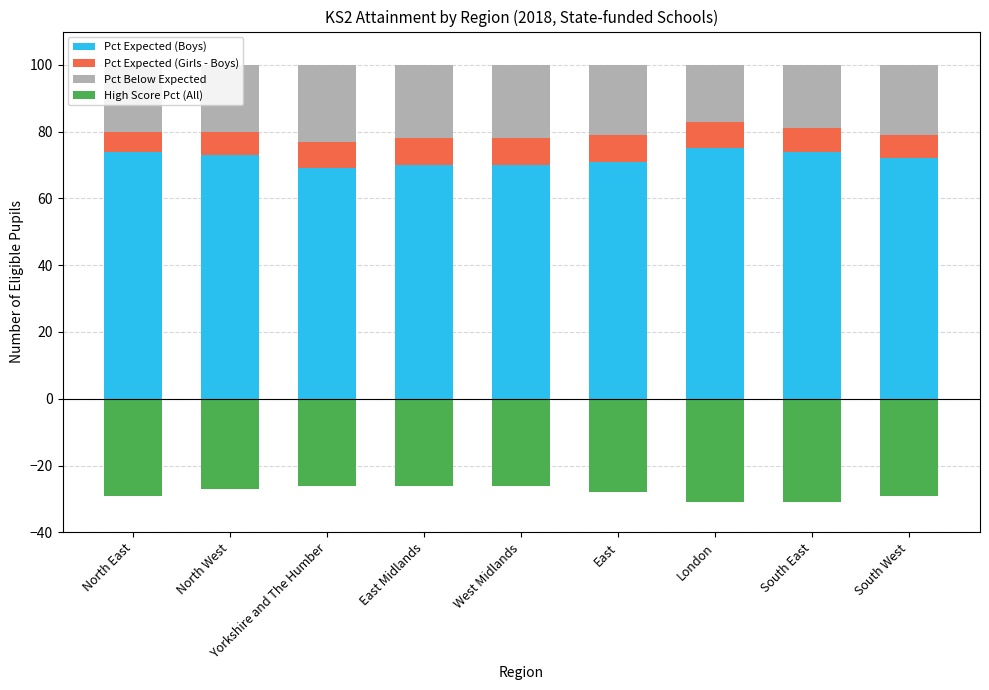

What is the difference between the maximum and minimum values in the Pct Expected (Boys) series?

6